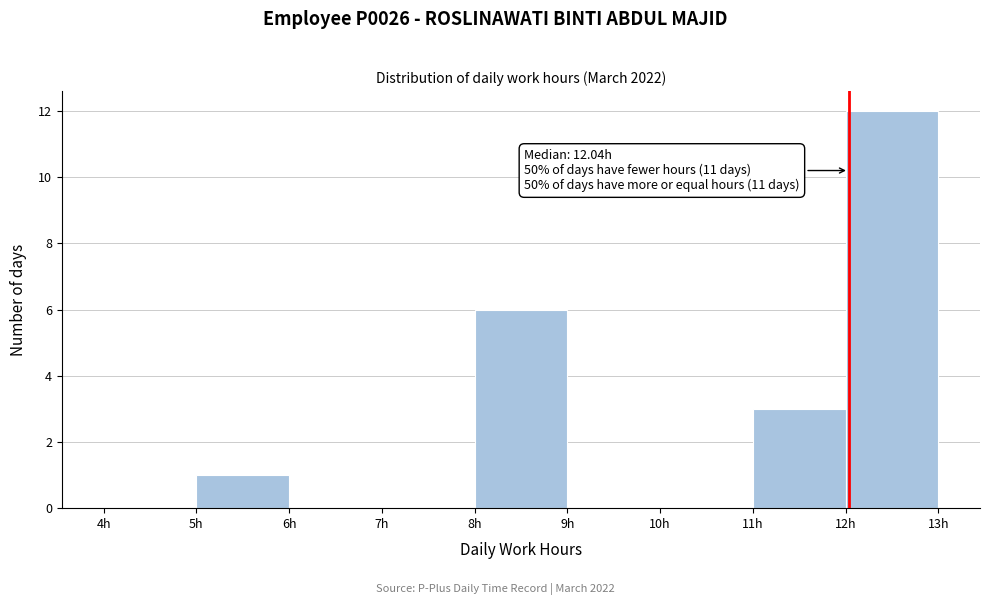

Which range on the x-axis has the tallest bar?

12 to 13